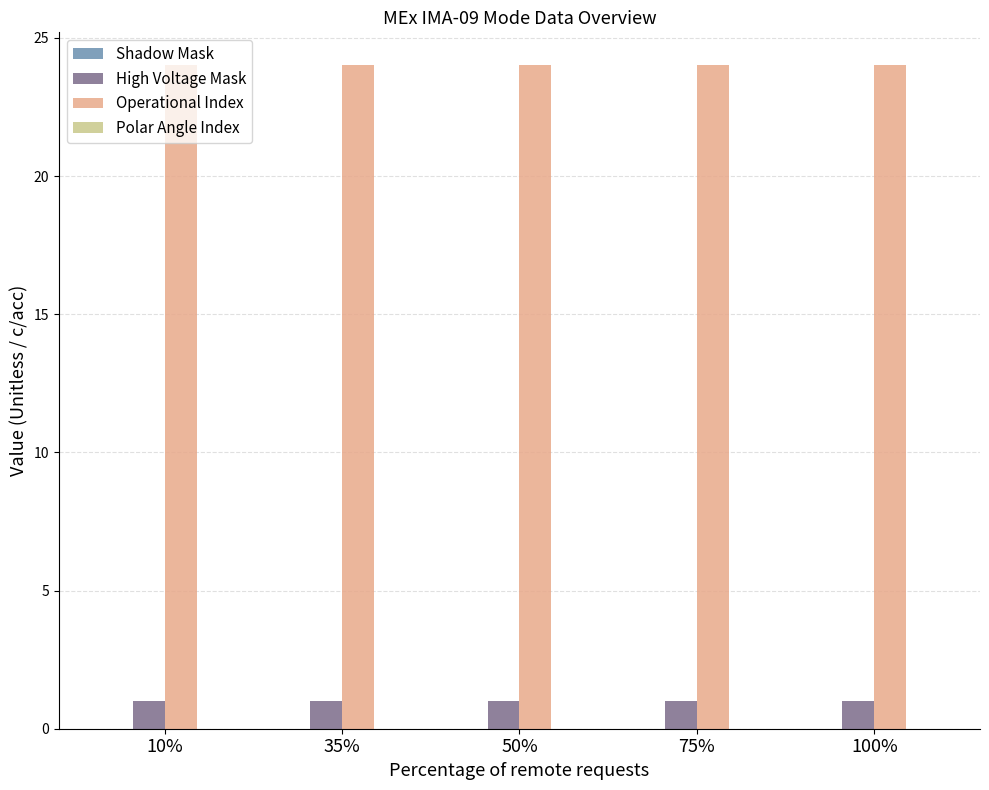

How many categories are shown in the chart?

5